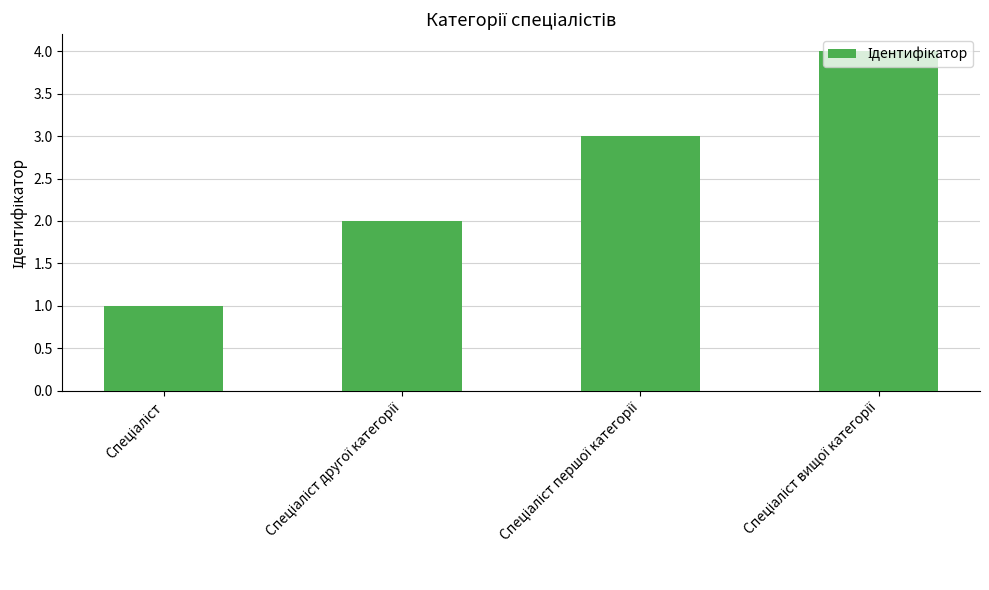

What is the greatest value displayed?

4